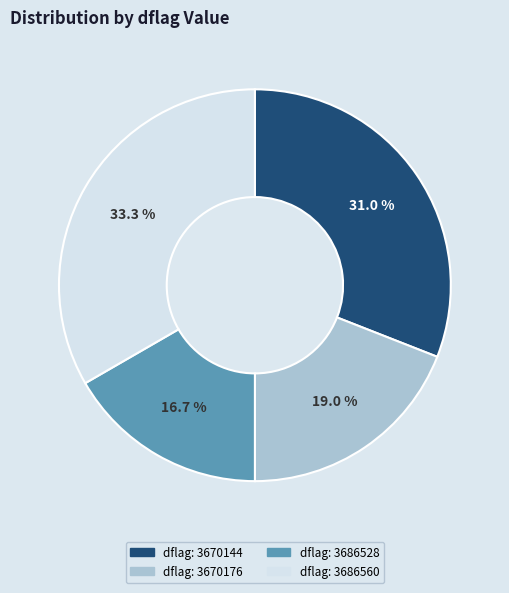

Which has a higher value, dflag: 3670144 or dflag: 3670176?

dflag: 3670144